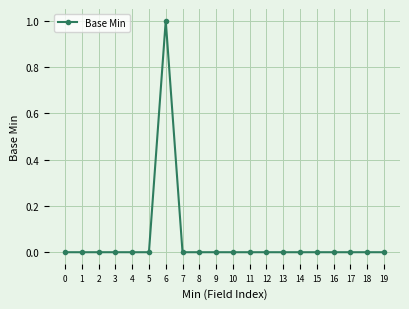

What is the greatest value displayed?

1